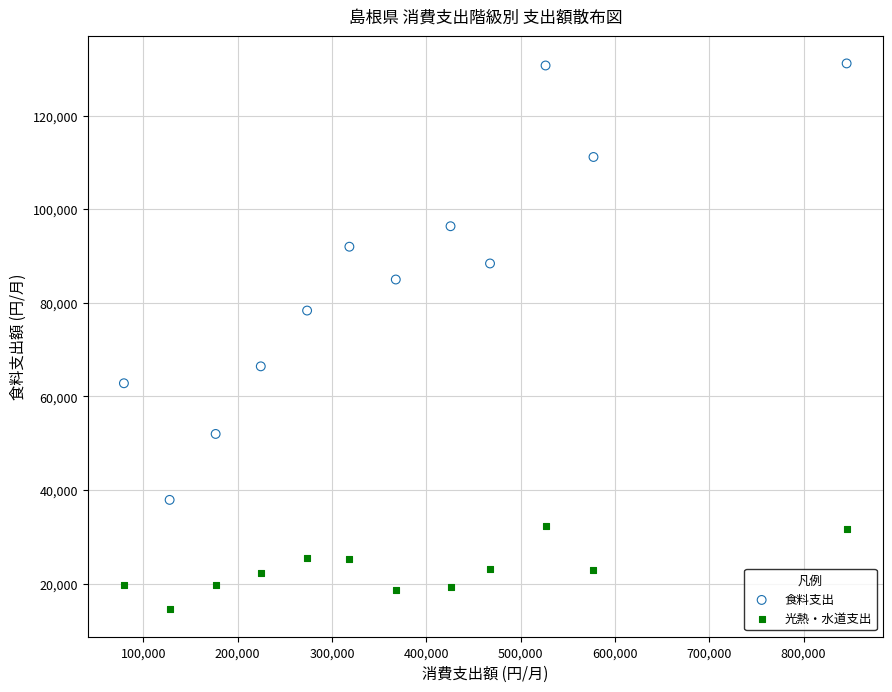

Across all data points, what is the range of X values (max minus min)?

766268